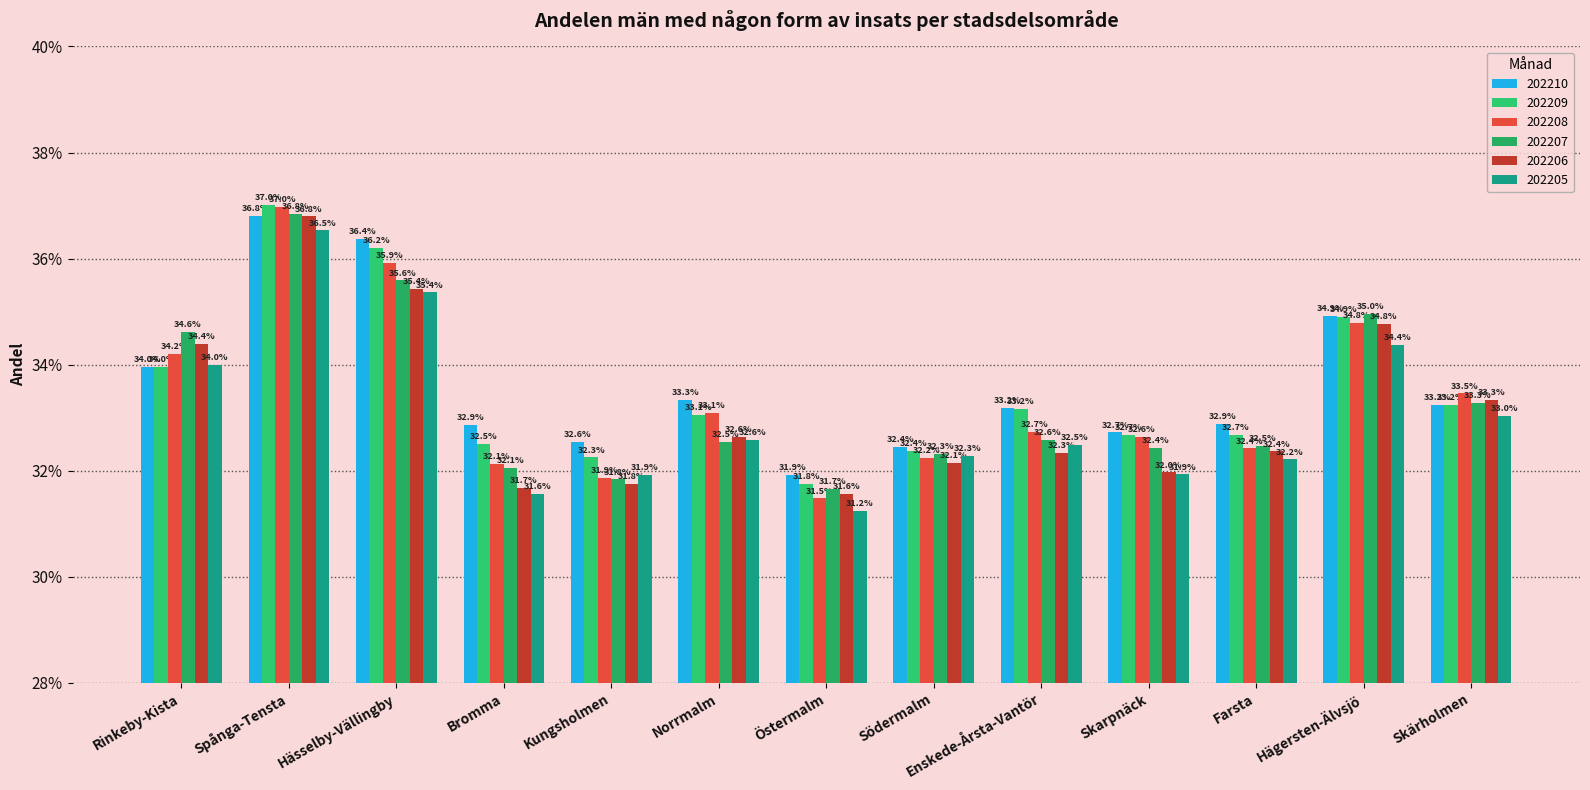

Reading left to right, transcribe all the data shown in this chart.

202210: 0.3	0.4	0.4	0.3	0.3	0.3	0.3	0.3	0.3	0.3	0.3	0.3	0.3
202209: 0.3	0.4	0.4	0.3	0.3	0.3	0.3	0.3	0.3	0.3	0.3	0.3	0.3
202208: 0.3	0.4	0.4	0.3	0.3	0.3	0.3	0.3	0.3	0.3	0.3	0.3	0.3
202207: 0.3	0.4	0.4	0.3	0.3	0.3	0.3	0.3	0.3	0.3	0.3	0.3	0.3
202206: 0.3	0.4	0.4	0.3	0.3	0.3	0.3	0.3	0.3	0.3	0.3	0.3	0.3
202205: 0.3	0.4	0.4	0.3	0.3	0.3	0.3	0.3	0.3	0.3	0.3	0.3	0.3